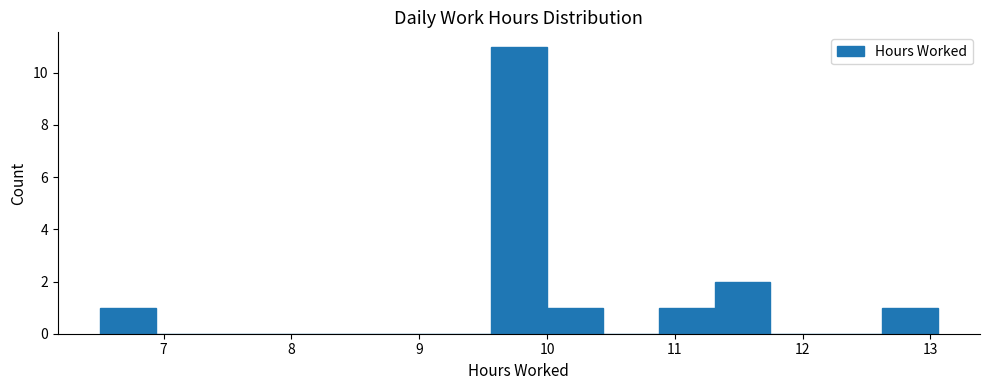

Over which range of the x-axis is the bar tallest?

9.6 to 10.0